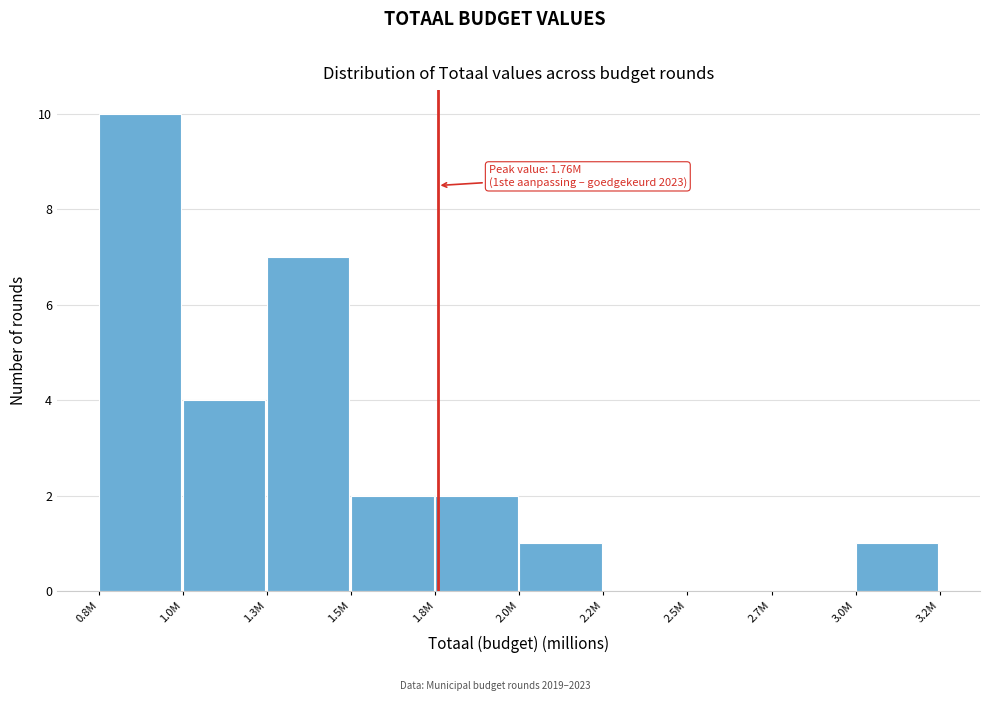

Reading left to right, extract all data points from this chart.

0.8M=10	1.0M=4	1.3M=7	1.5M=2	1.8M=2	2.0M=1	2.2M=0	2.5M=0	2.7M=0	3.0M=1